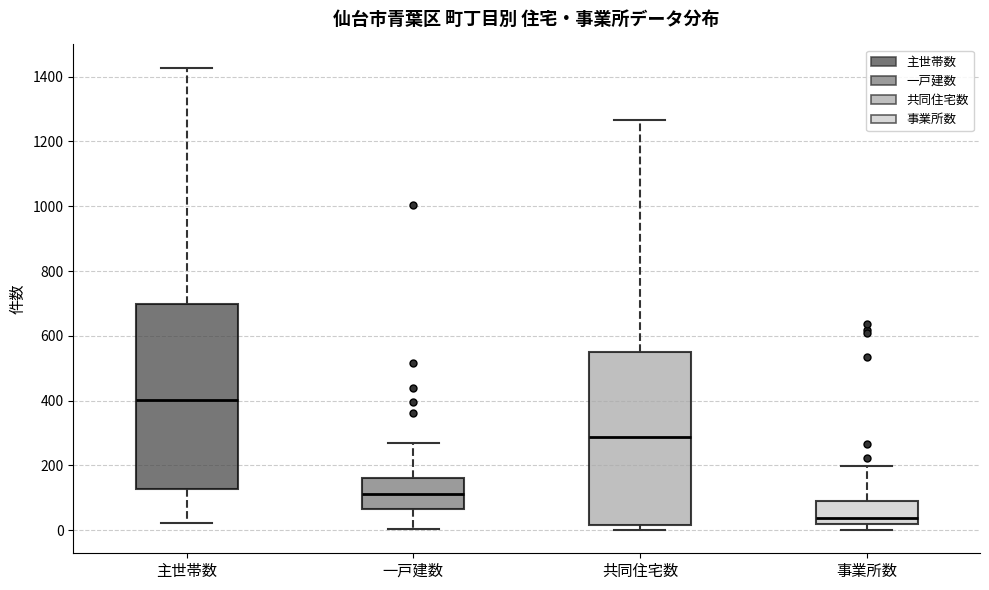

Reading left to right, transcribe this box plot: for each box, give where its median line is, the range the box spans, and where its two whiskers end, as read against the y-axis. The values are not printed on the chart, so give them approximately, as read against the axis.

主世帯数: median 400, box 120 to 700, whiskers 20 to 1420
一戸建数: median 120, box 60 to 160, whiskers 0 to 260
共同住宅数: median 280, box 20 to 560, whiskers 0 to 1260
事業所数: median 40, box 20 to 100, whiskers 0 to 200